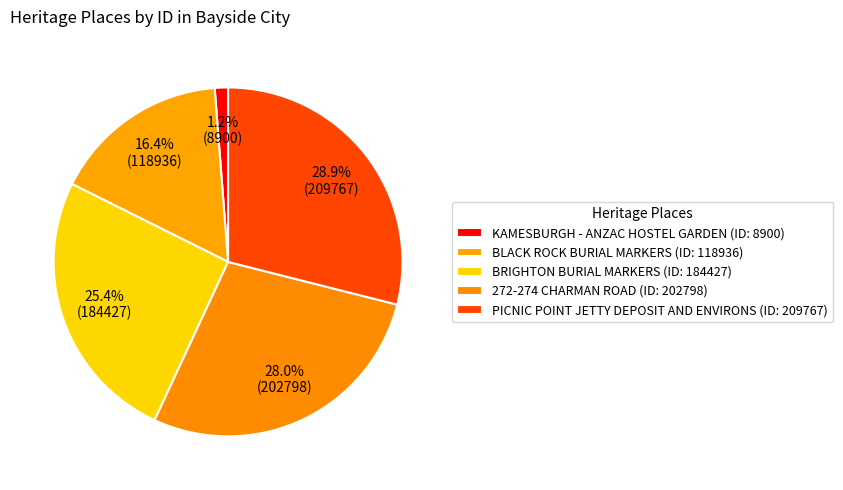

To the nearest percent, what is the combined percentage of 272-274 CHARMAN ROAD and BLACK ROCK BURIAL MARKERS?

44%